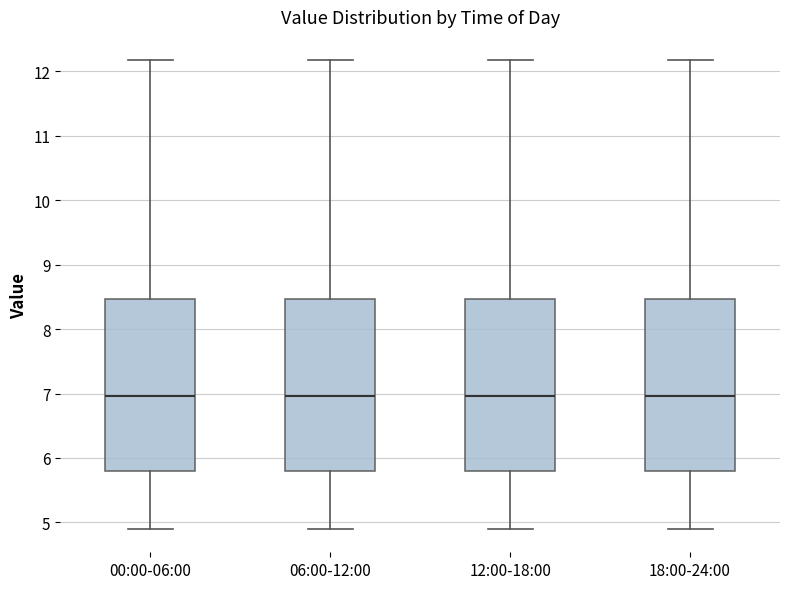

Reading left to right, transcribe this box plot: for each box, give where its median line is, the range the box spans, and where its two whiskers end, as read against the y-axis. The values are not printed on the chart, so give them approximately, as read against the axis.

00:00-06:00: median 7.0, box 5.8 to 8.5, whiskers 4.9 to 12.2
06:00-12:00: median 7.0, box 5.8 to 8.5, whiskers 4.9 to 12.2
12:00-18:00: median 7.0, box 5.8 to 8.5, whiskers 4.9 to 12.2
18:00-24:00: median 7.0, box 5.8 to 8.5, whiskers 4.9 to 12.2